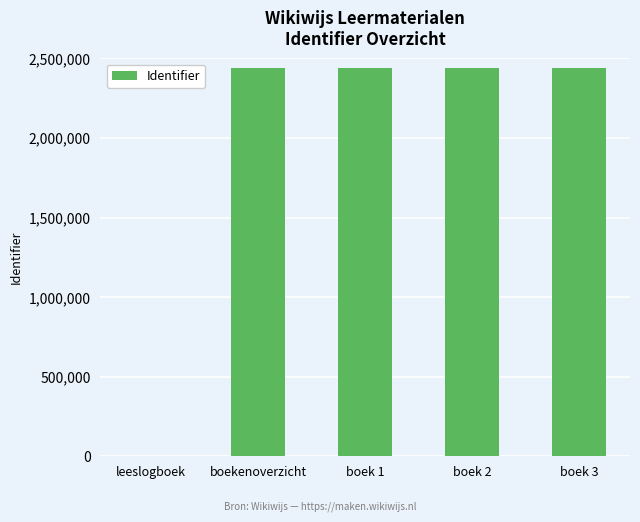

What is the change in value from boek 1 to boek 3?

+6